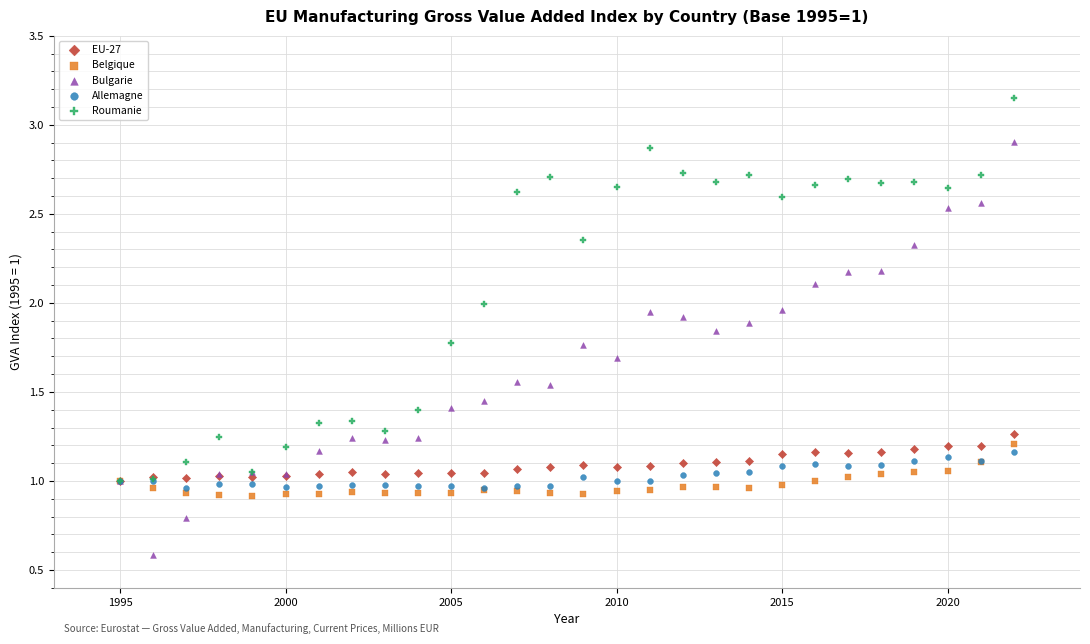

Which series has the largest Y range (max minus min)?

Bulgarie